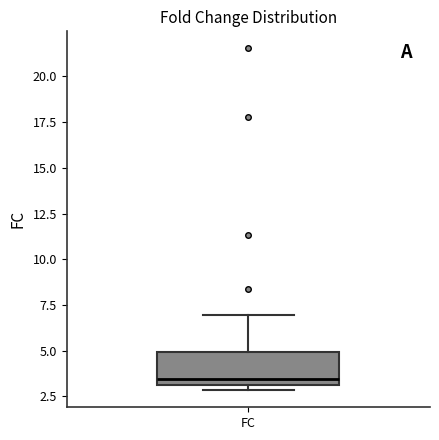

Transcribe this box plot: give where the median line is, the range the box spans, and where the two whiskers end, as read against the y-axis. The values are not printed on the chart, so give them approximately, as read against the axis.

median 3.5, box 3.0 to 5.0, whiskers 3.0 (just below the box's lower edge) to 7.0